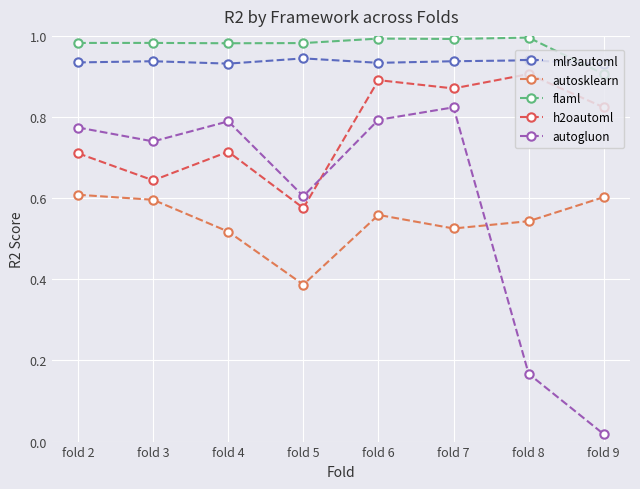

How many data points does each series have?

8